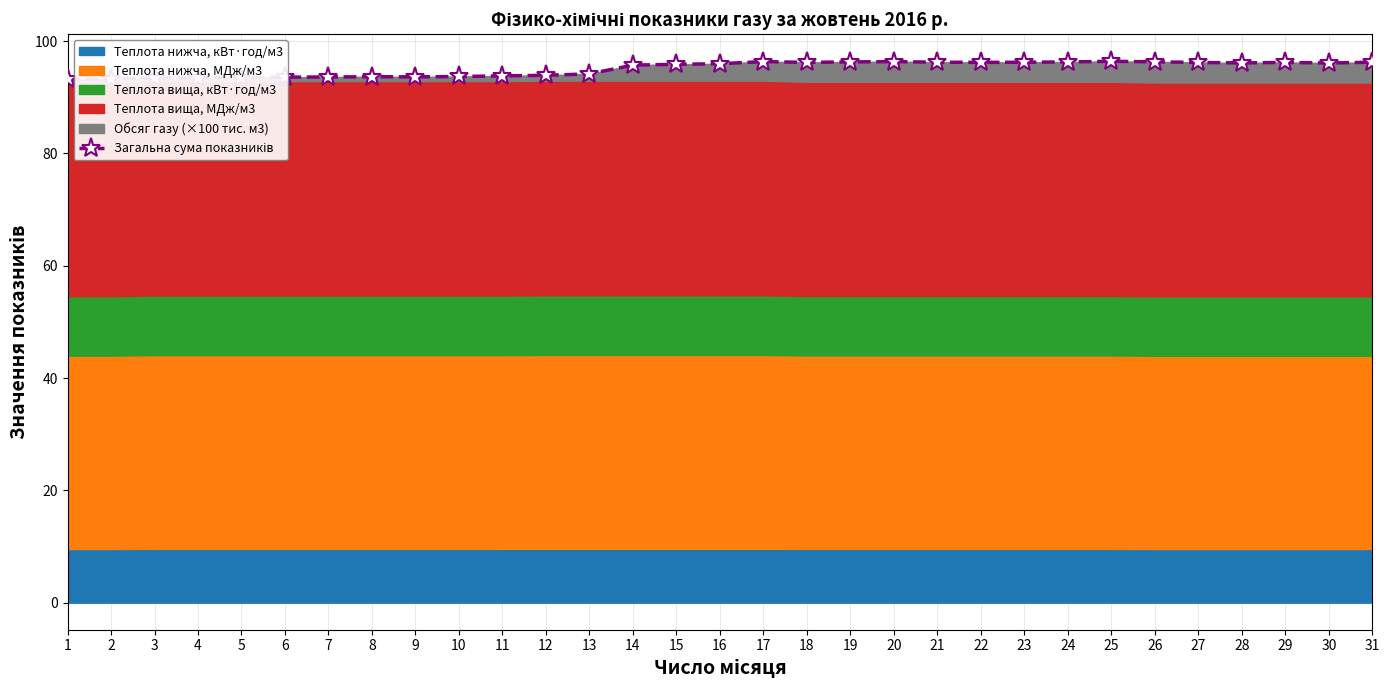

What is the ratio of the value at 3 to the value at 28?

1.0